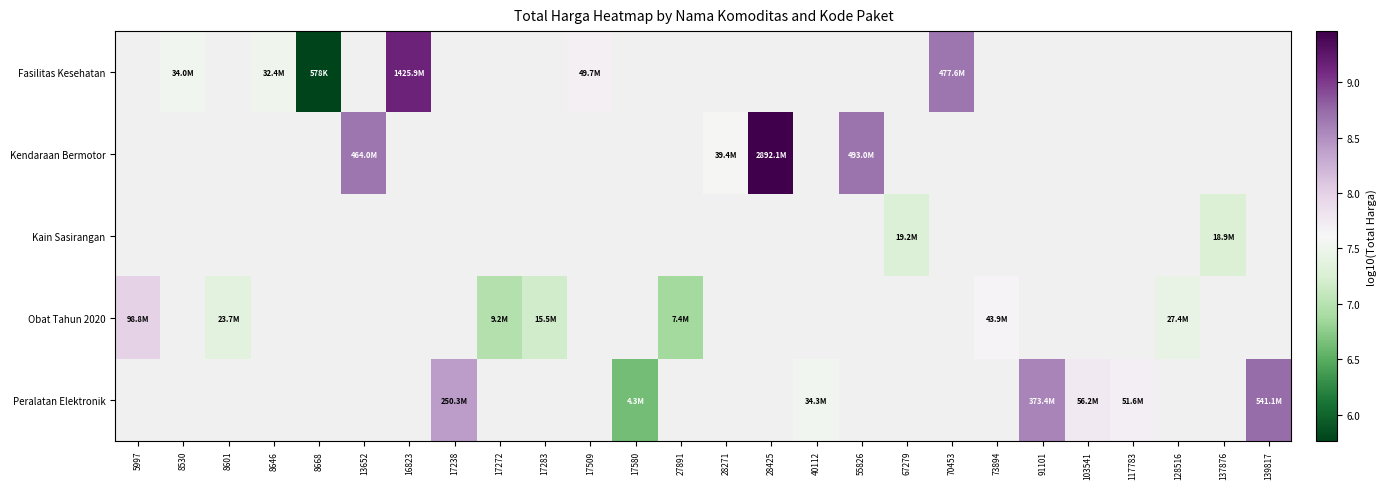

What value does the Fasilitas Kesehatan series have at 8646?

7.5